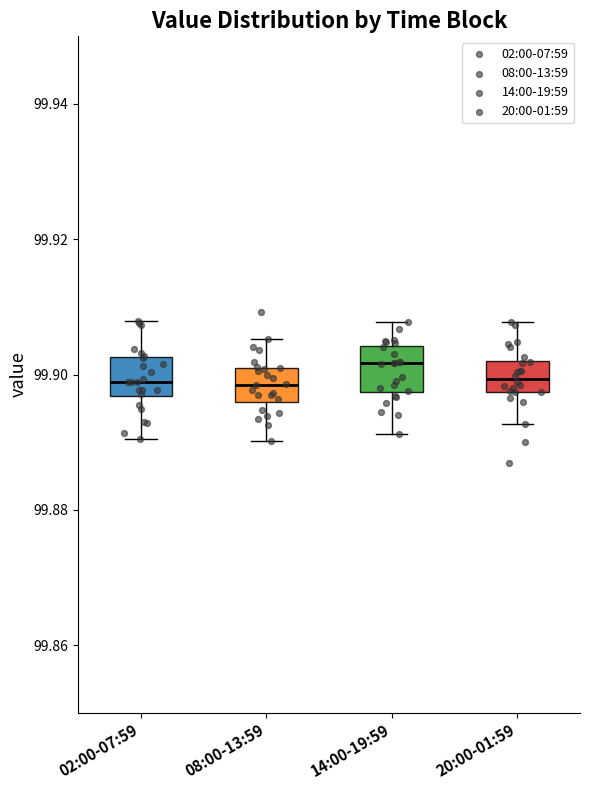

Where does the lower whisker of the box for 08:00-13:59 end on the y-axis? The values are not printed on the chart, so give them approximately, as read against the axis.

99.890